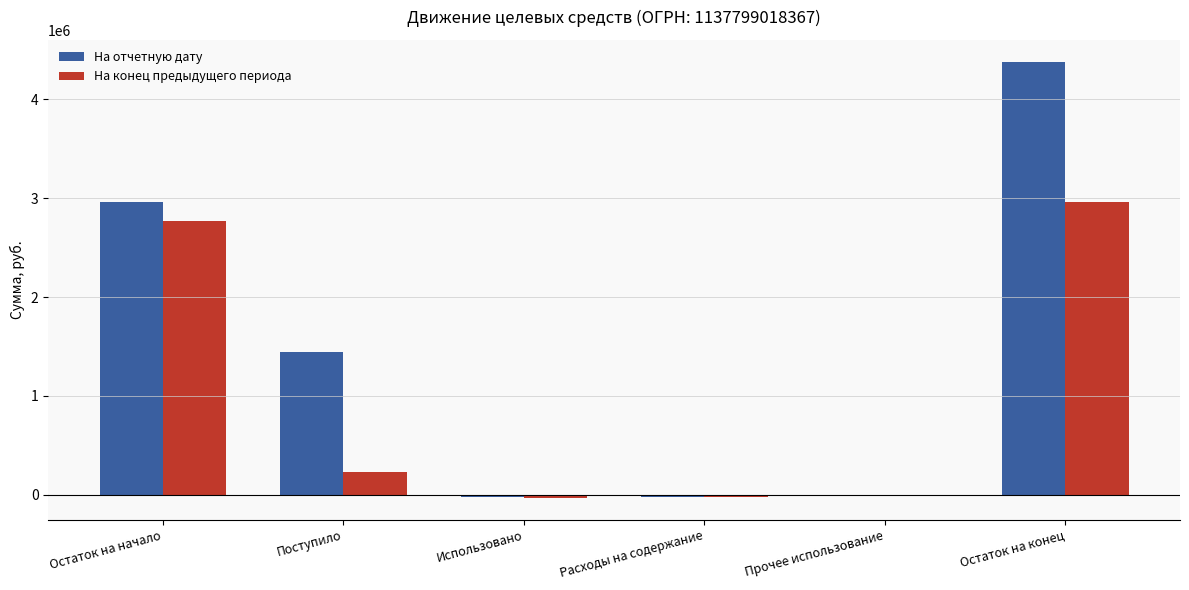

Which series changed the most between Использовано and Остаток на конец?

На отчетную дату